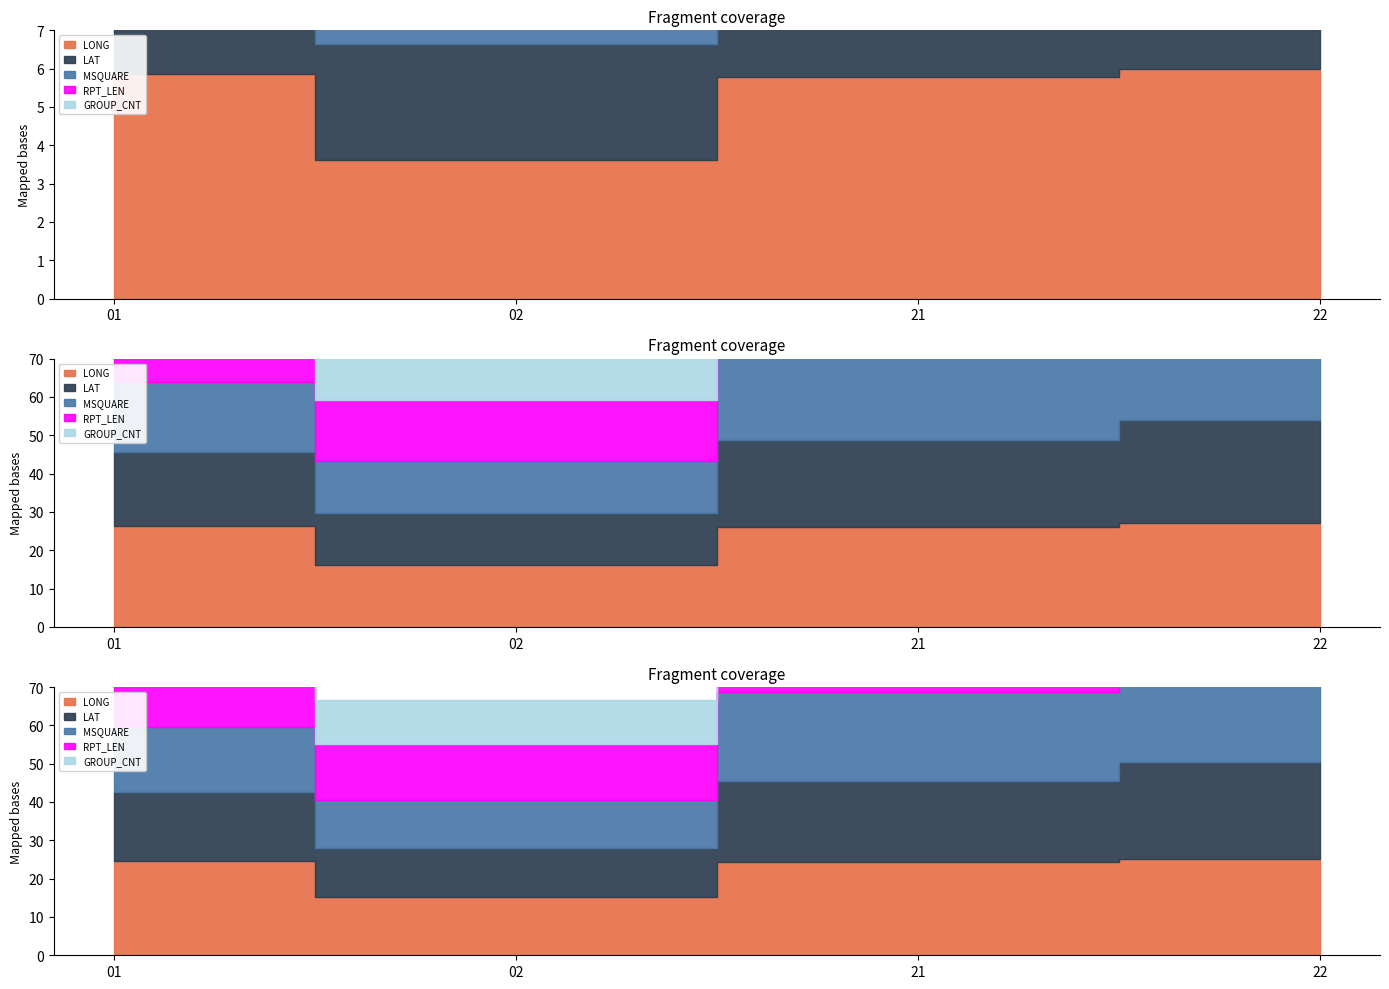

At which category does LONG reach its first local valley?

02